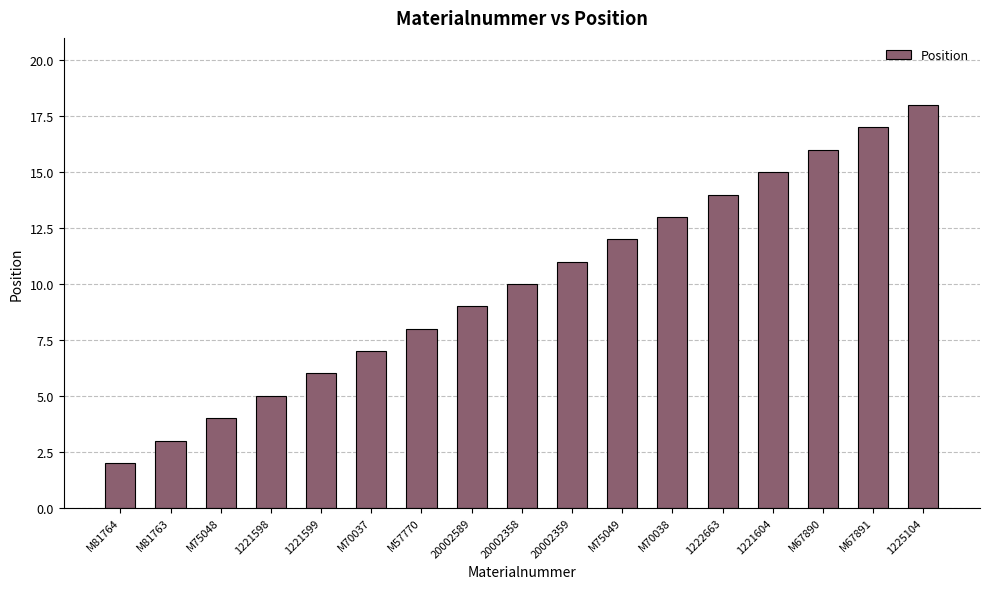

What is the label of the 8th bar from the right?

20002359